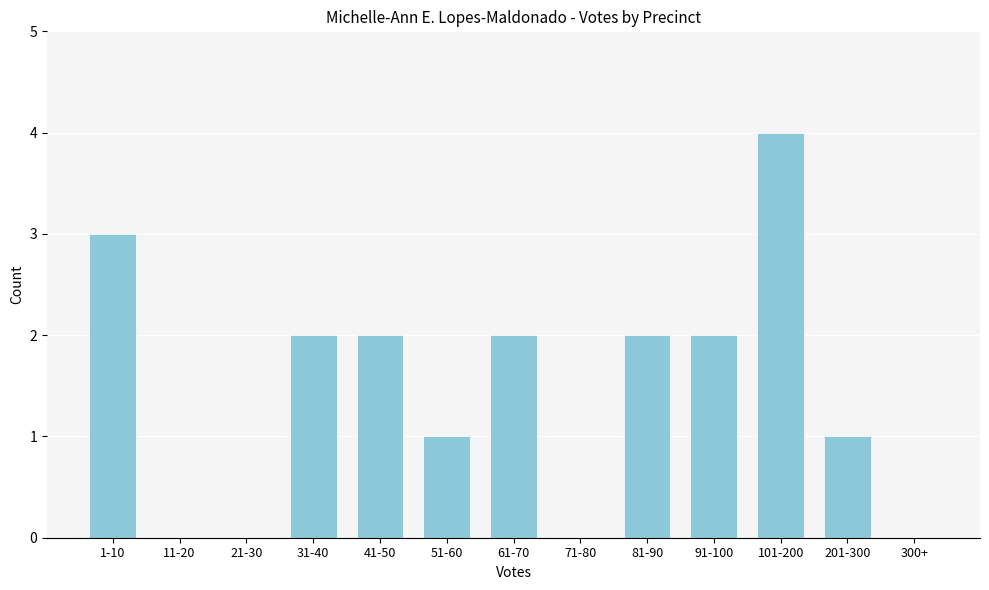

Reading right to left, extract all data points from this chart.

300+=0	201-300=1	101-200=4	91-100=2	81-90=2	71-80=0	61-70=2	51-60=1	41-50=2	31-40=2	21-30=0	11-20=0	1-10=3